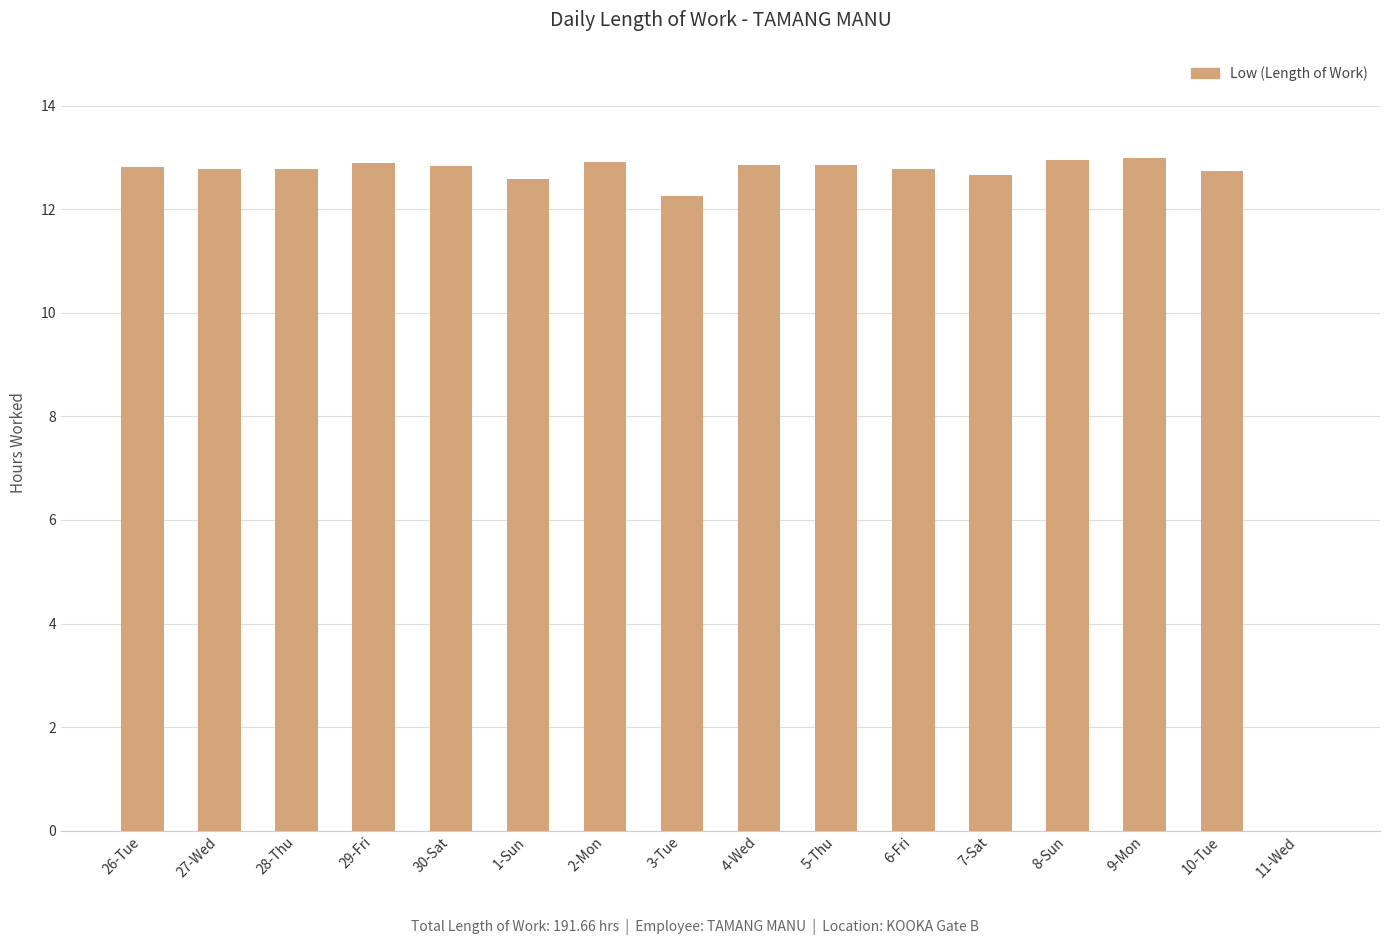

The value at 26-Tue is 12.8. True or false?

True